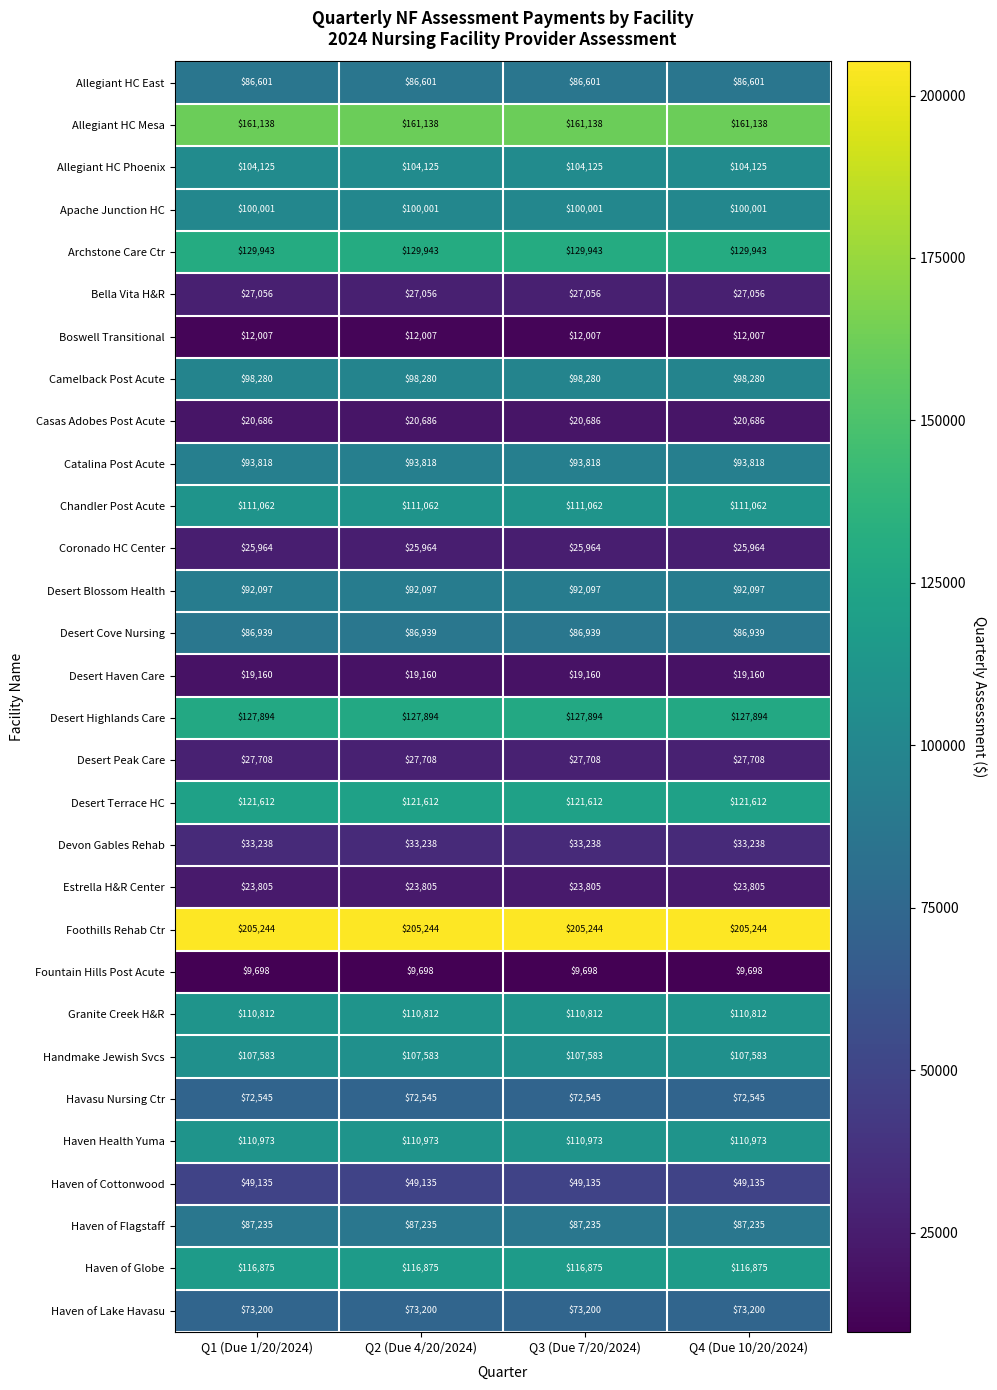

What value does the Devon Gables Rehab series have at Q4 (Due 10/20/2024)?

33238